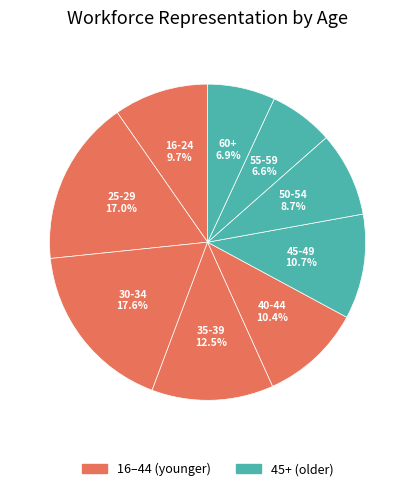

To the nearest percent, what is the difference between the largest and smallest slice percentages?

11%